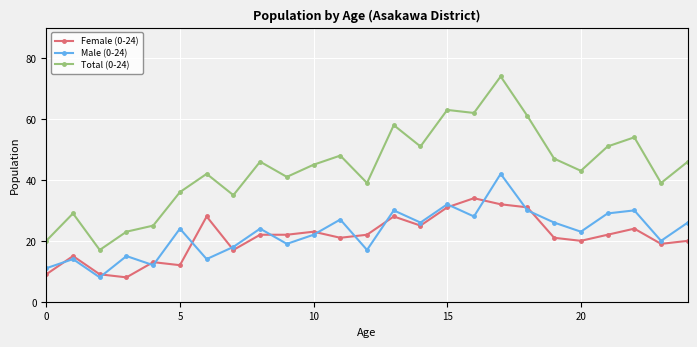

What is the minimum value shown in the chart?

8